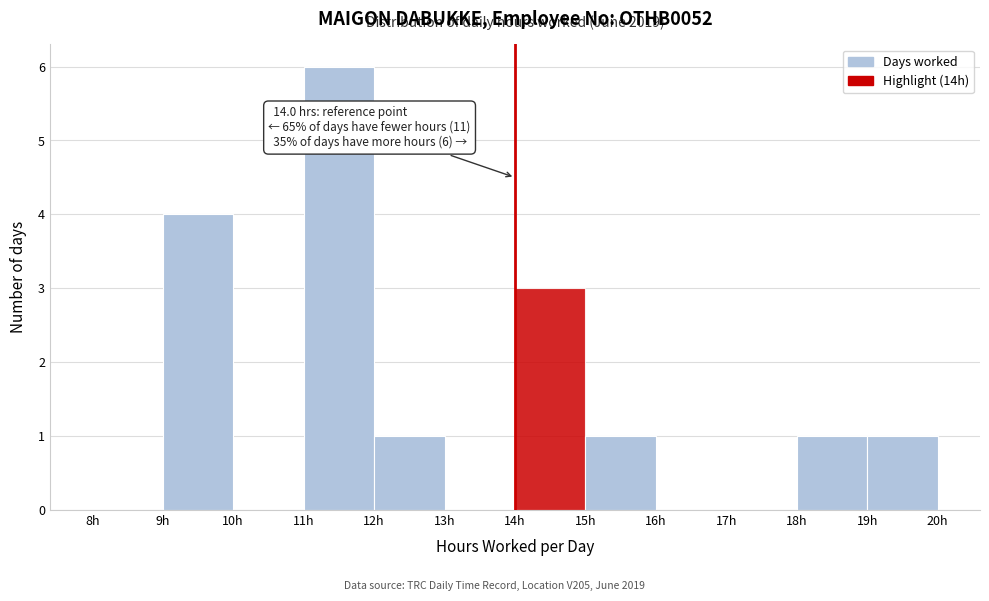

Over which range of the x-axis is the bar tallest?

11 to 12